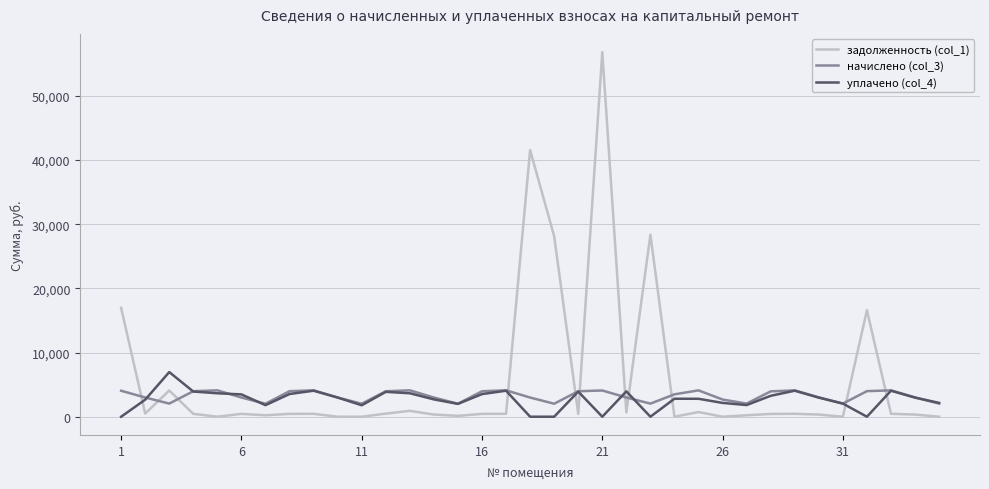

List the series in order of their peak value, lowest first.

начислено (col_3), уплачено (col_4), задолженность (col_1)